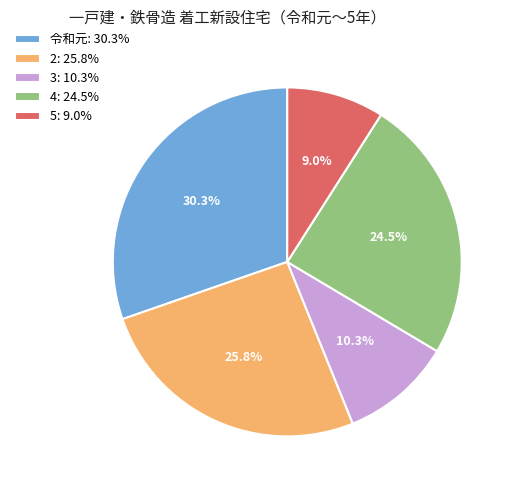

Approximately how many times larger is the value at 3: 10.3% compared to 令和元: 30.3%?

0.3